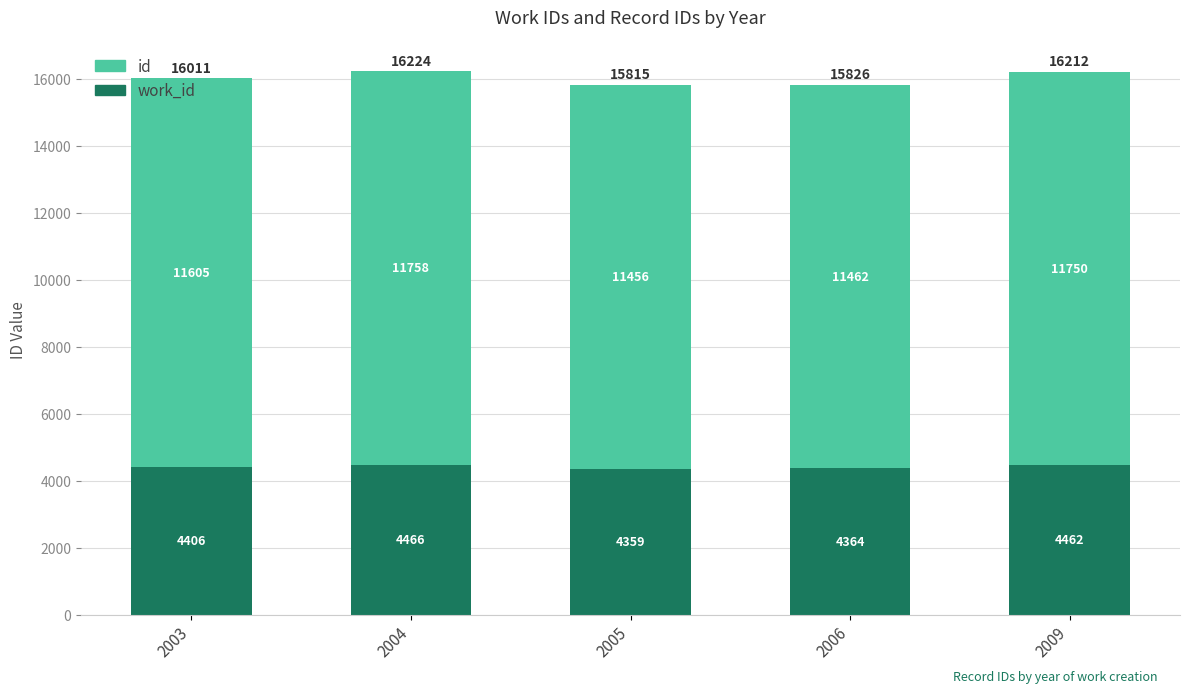

At which category is the sum across all series the highest?

2004